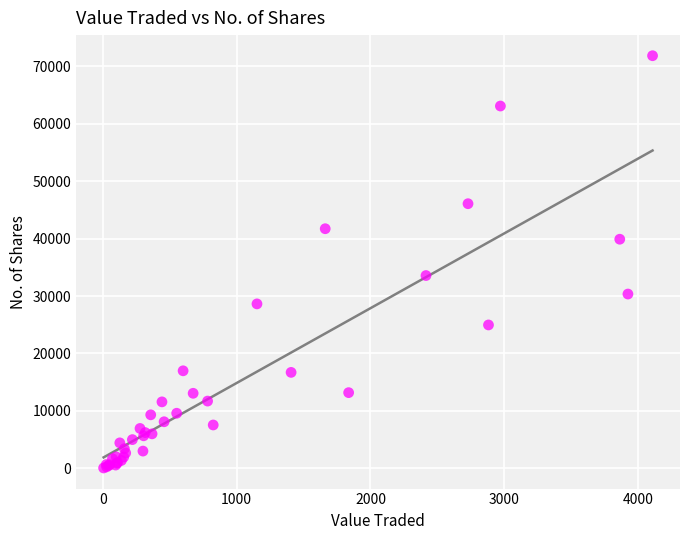

What Y value in the scatter plot is closest to 35961?

33575